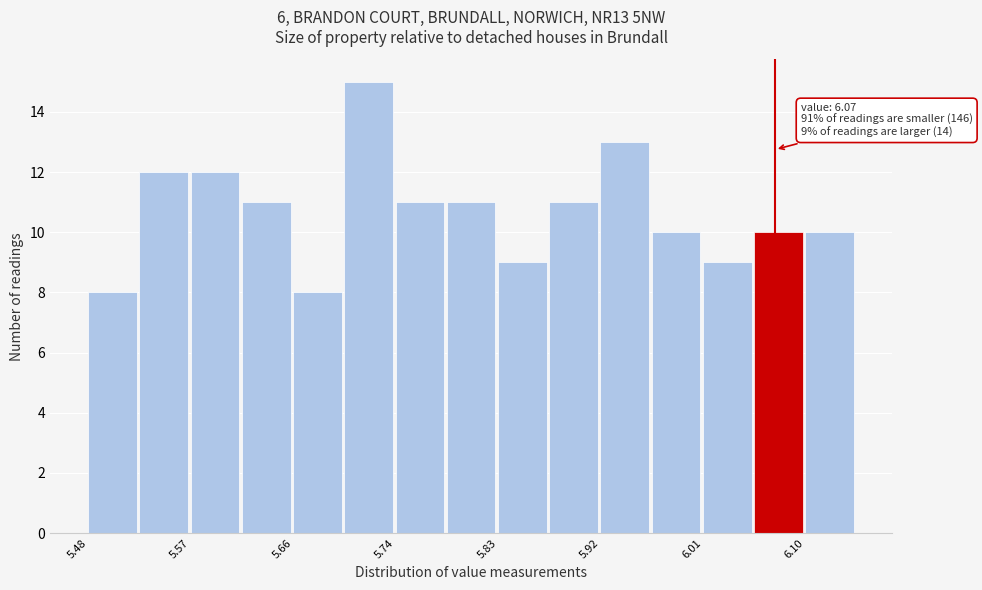

Over which range of the x-axis is the bar tallest?

5.700 to 5.744